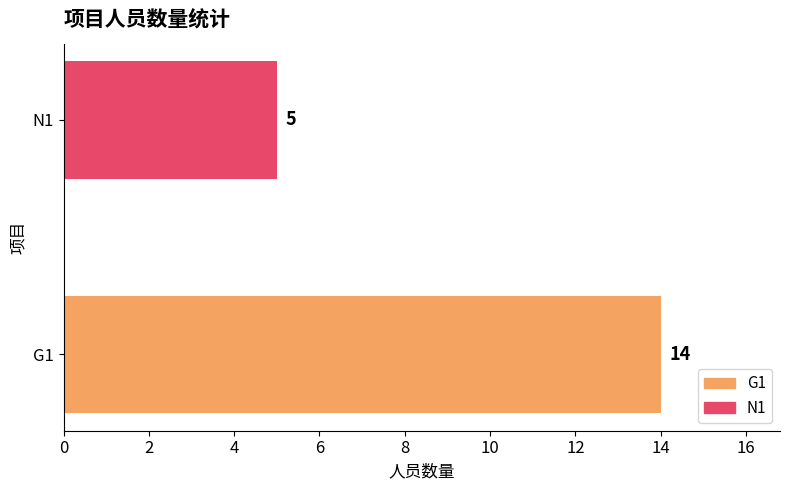

Rank the categories by value from lowest to highest.

N1, G1